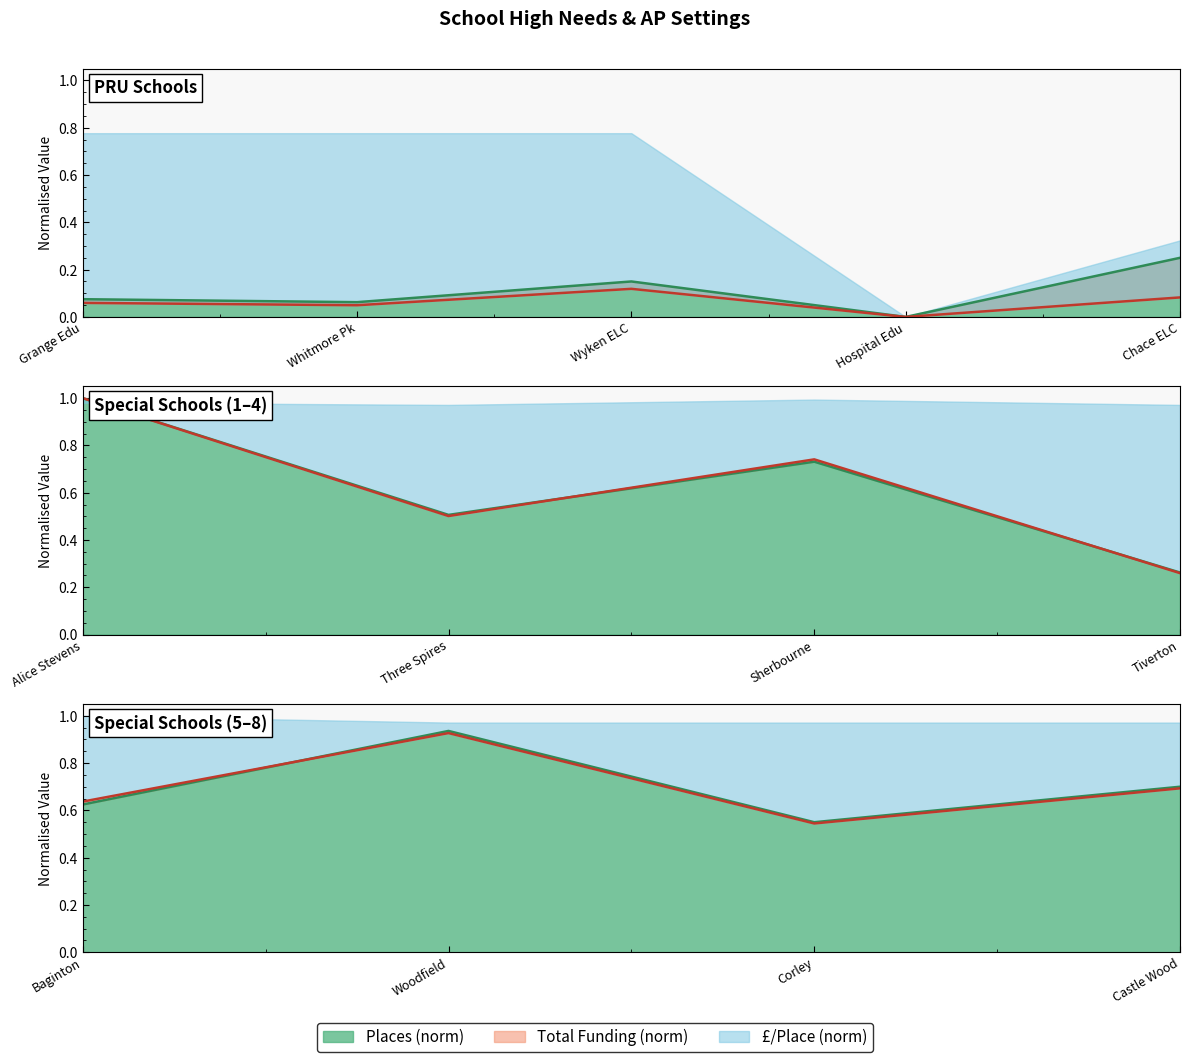

True or false: Total Funding (norm) has a value of 0.4 at Baginton.

False